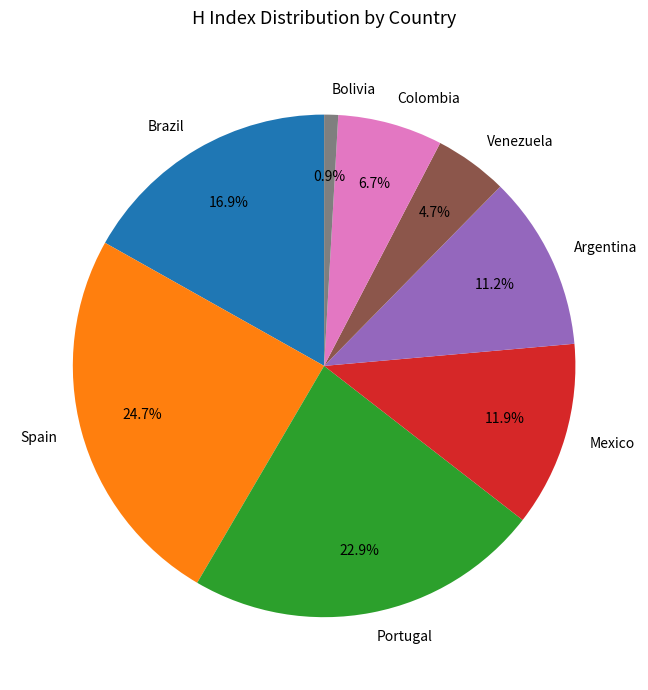

How many segments does this pie chart have?

8